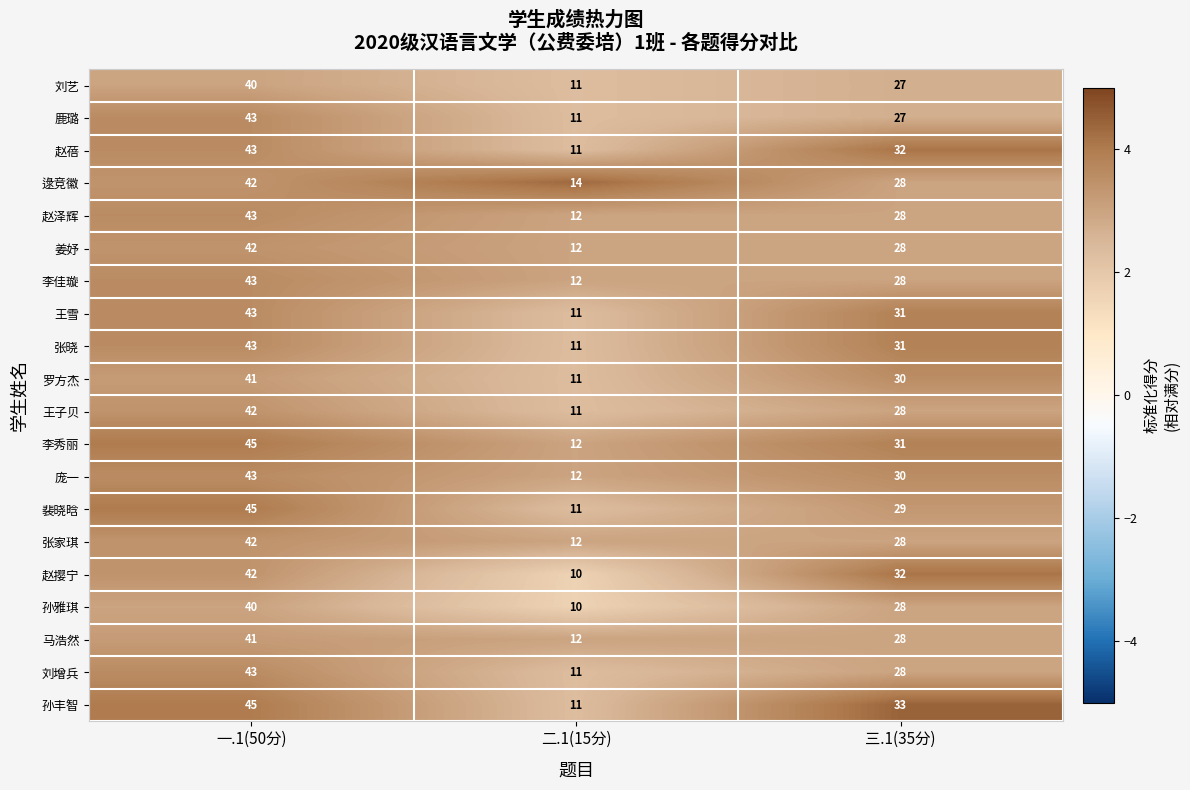

List the labels in order of 刘艺 value, largest first.

一.1(50分), 三.1(35分), 二.1(15分)